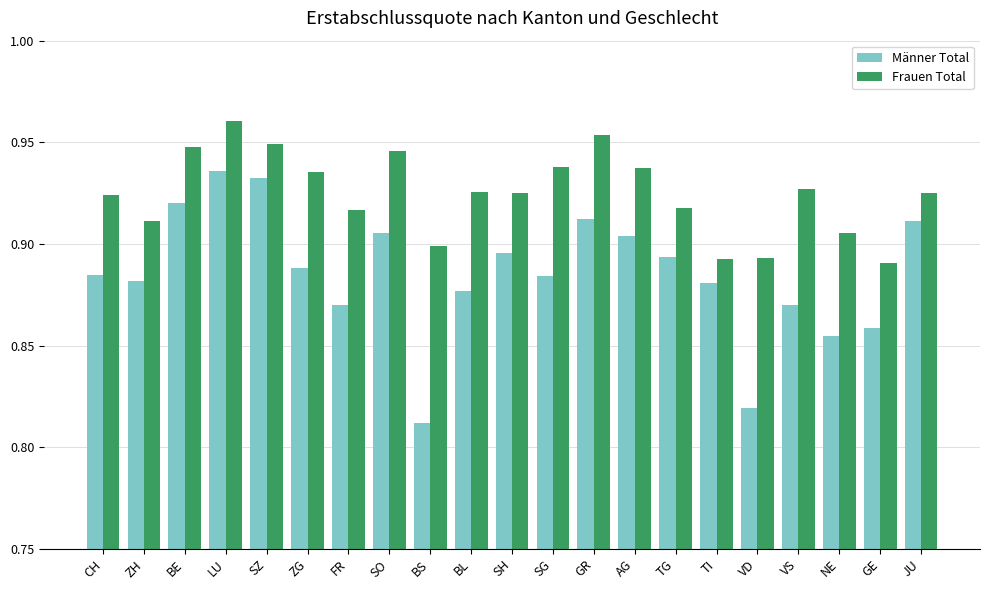

What is the difference between the maximum and minimum values in the Frauen Total series?

0.1